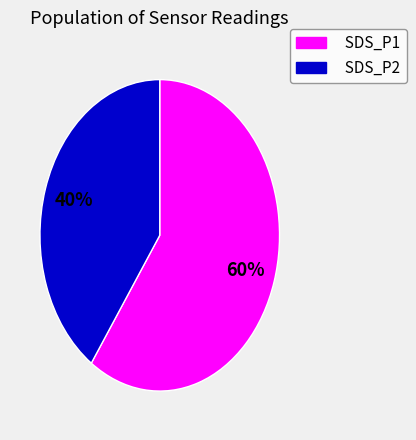

To the nearest percent, what percentage of the pie is SDS_P1?

60%